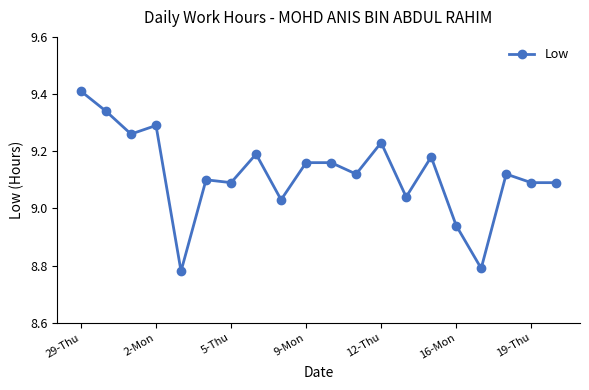

What is the sum of all values?

182.4